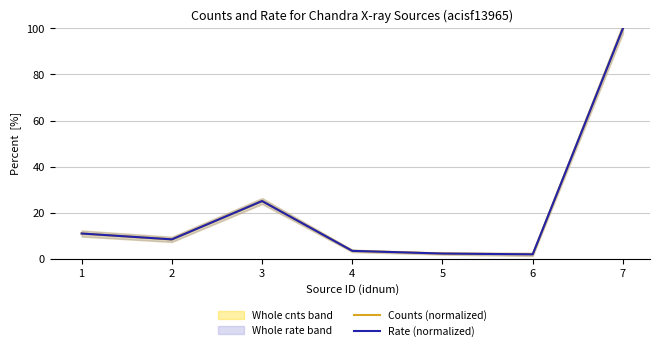

At which category is the sum across all series the highest?

7